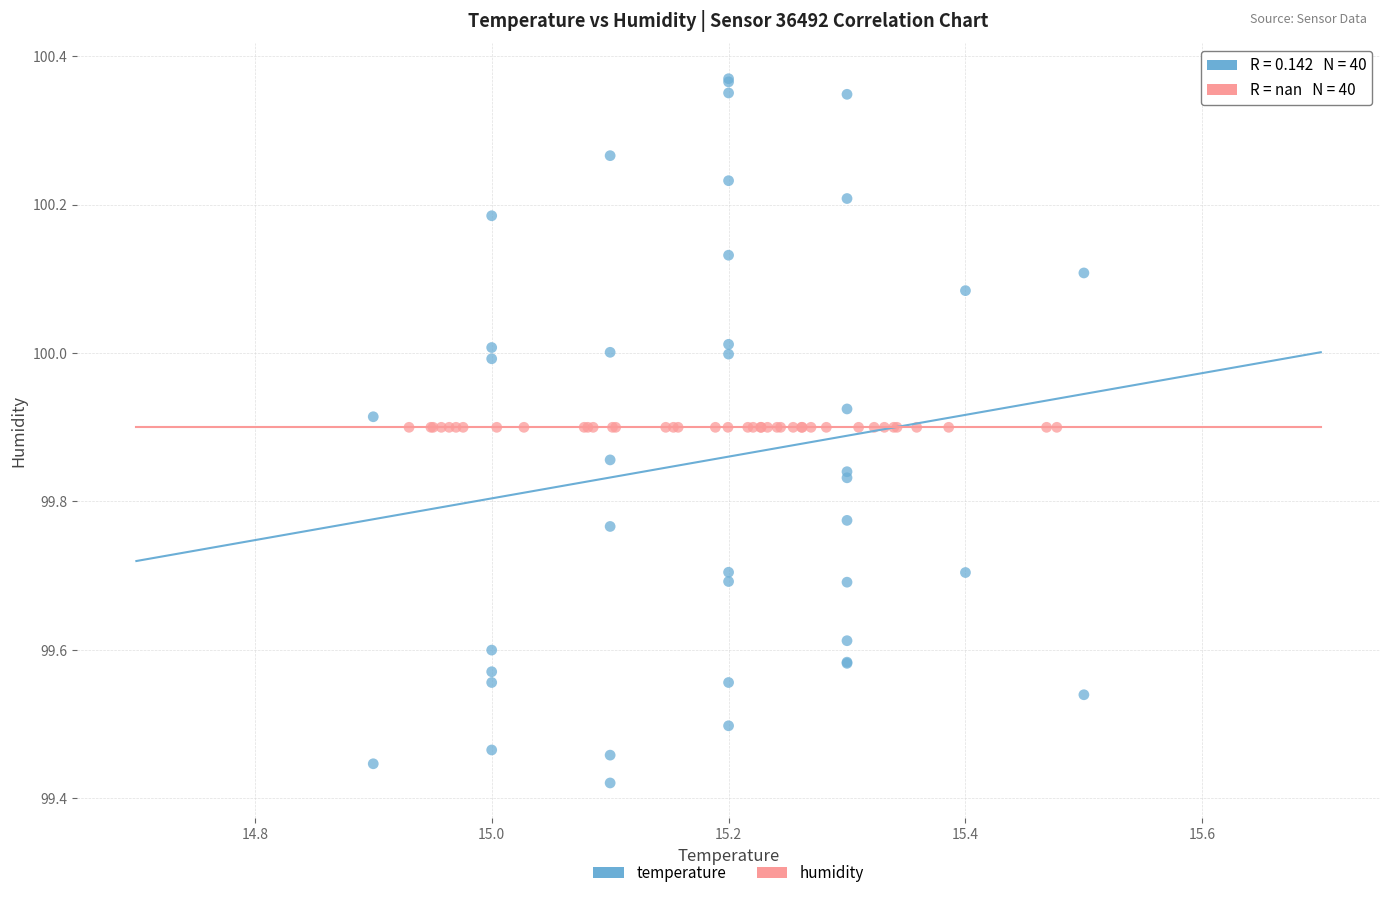

What are all the series names shown in the legend?

temperature, humidity